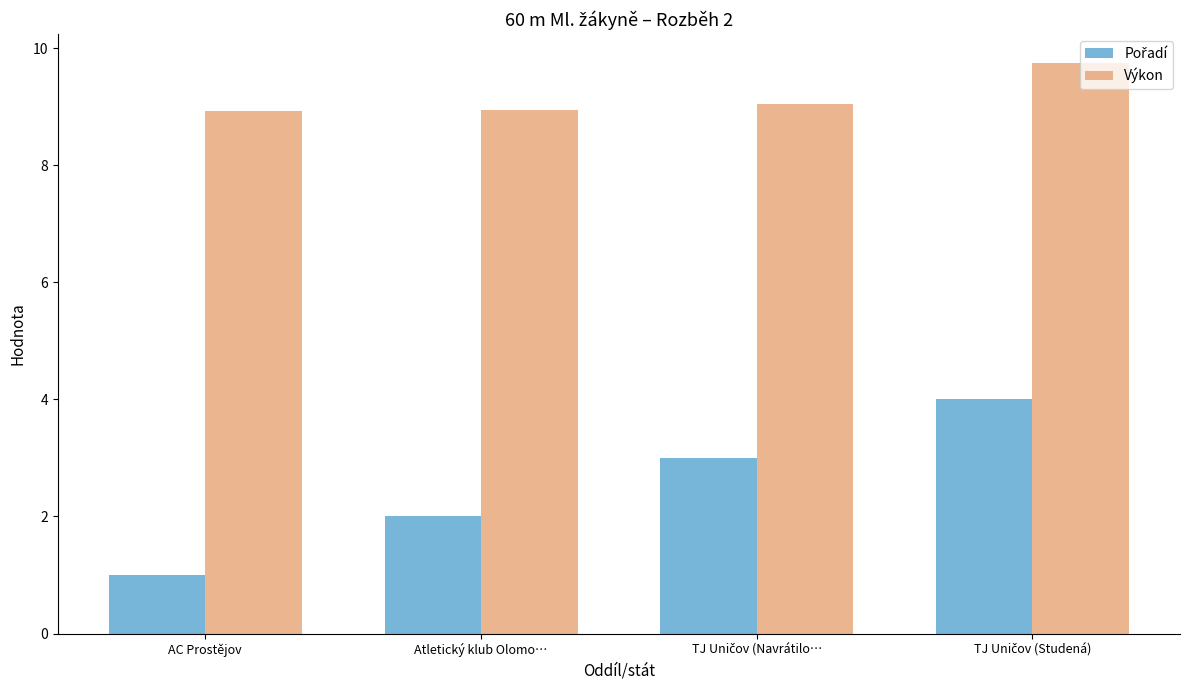

Read the Výkon value at Atletický klub Olomo….

8.9